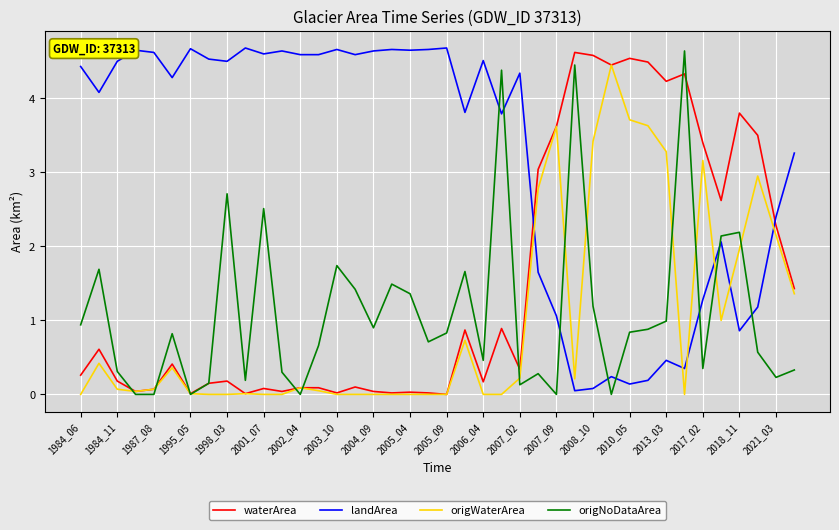

What is the greatest value displayed?

4.7